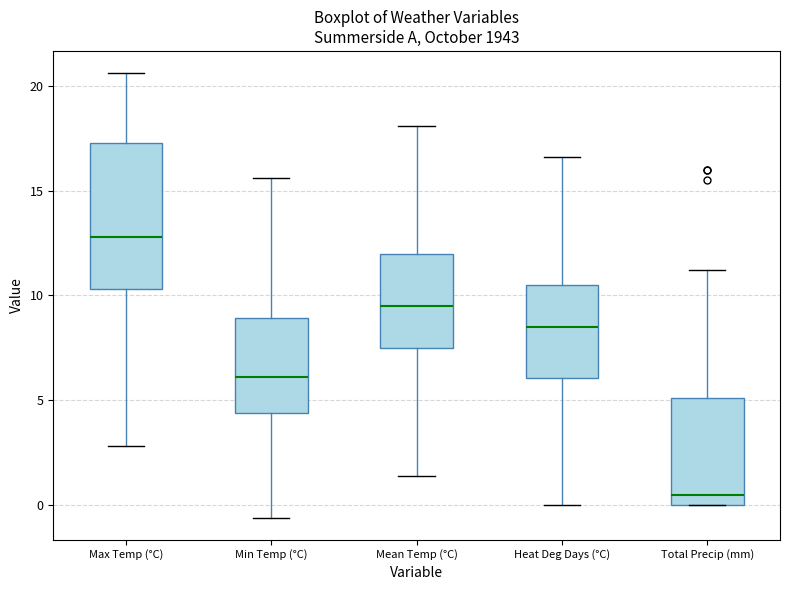

Reading left to right, read every box against the y-axis: the position of its median line, the range the box covers, and the ends of its whiskers. The values are not printed on the chart, so give them approximately, as read against the axis.

Max Temp (°C): median 13.0, box 10.5 to 17.5, whiskers 3.0 to 20.5
Min Temp (°C): median 6.0, box 4.5 to 9.0, whiskers -0.5 to 15.5
Mean Temp (°C): median 9.5, box 7.5 to 12.0, whiskers 1.5 to 18.0
Heat Deg Days (°C): median 8.5, box 6.0 to 10.5, whiskers 0.0 to 16.5
Total Precip (mm): median 0.5, box 0.0 to 5.0, whiskers 0.0 to 11.0